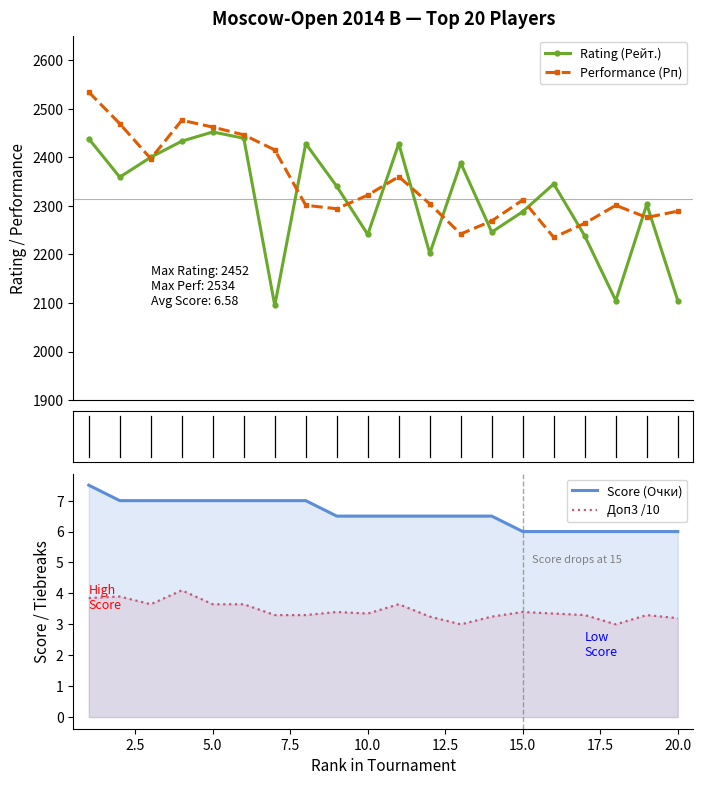

Is this an area chart (filled region under the line)?

No